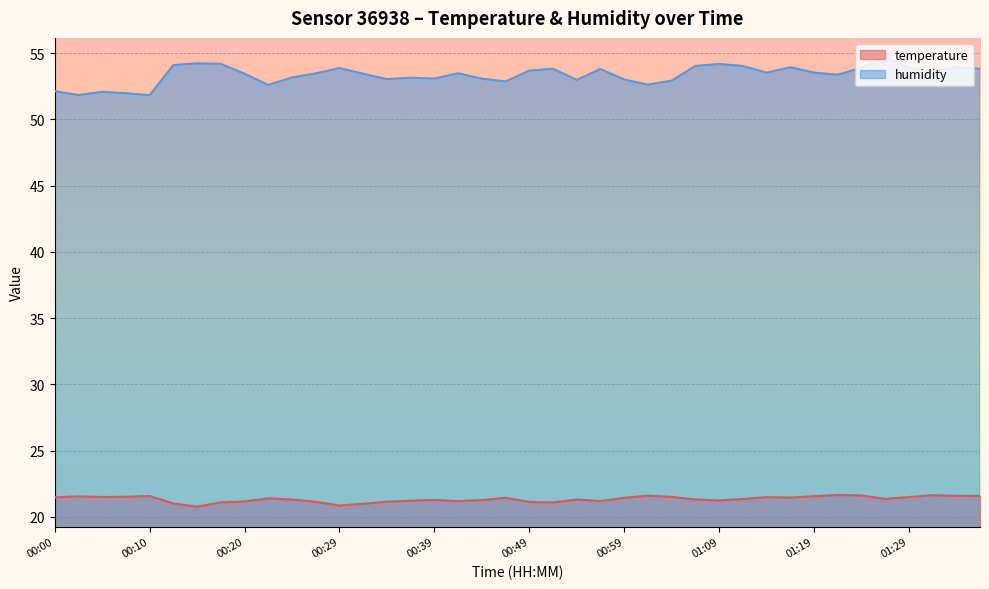

Is the value of humidity at 01:14 greater than the value of temperature at 01:34?

Yes